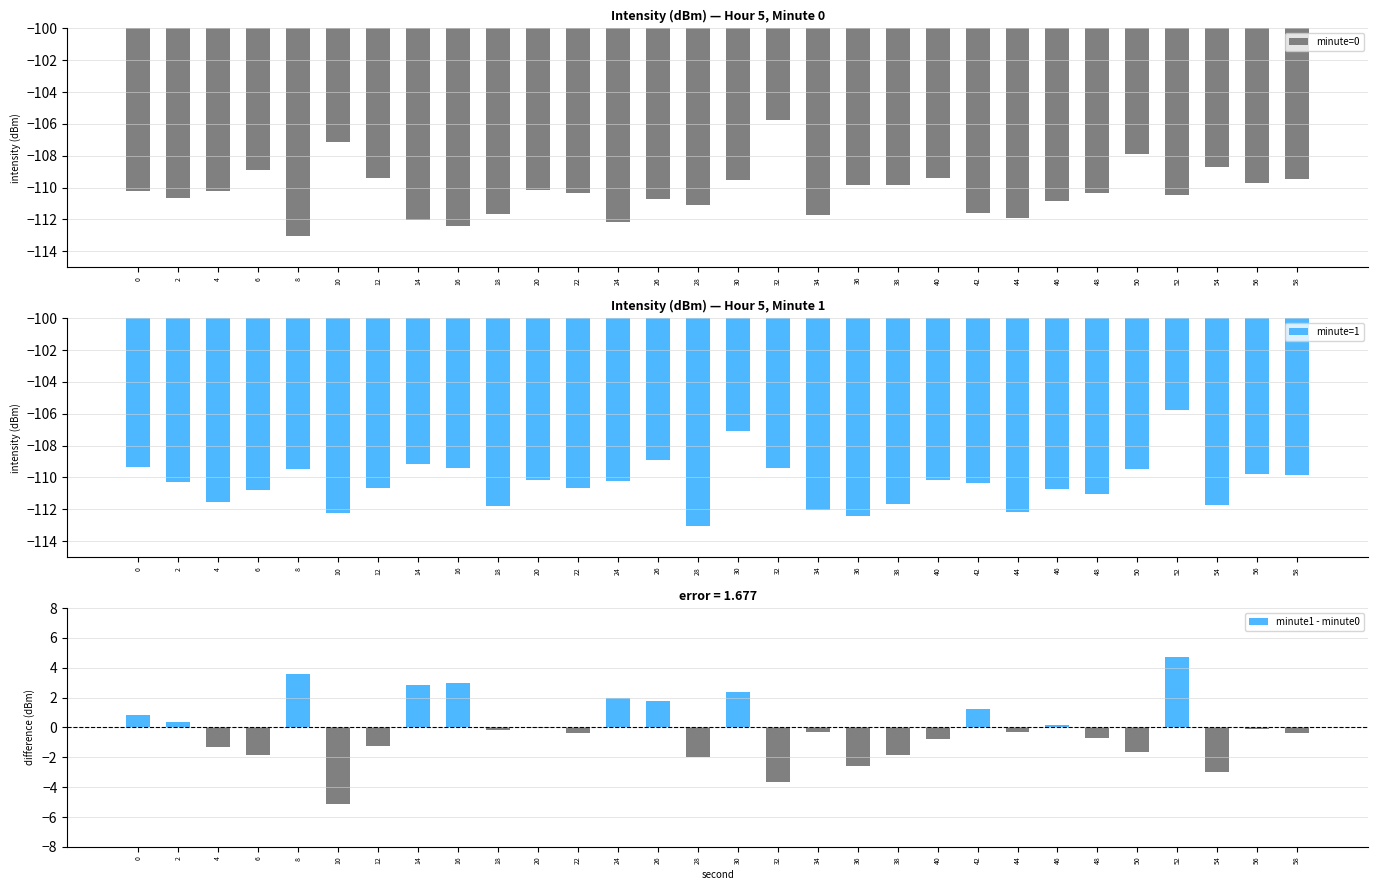

Is it true that minute=0 equals -112.4 at 16?

True